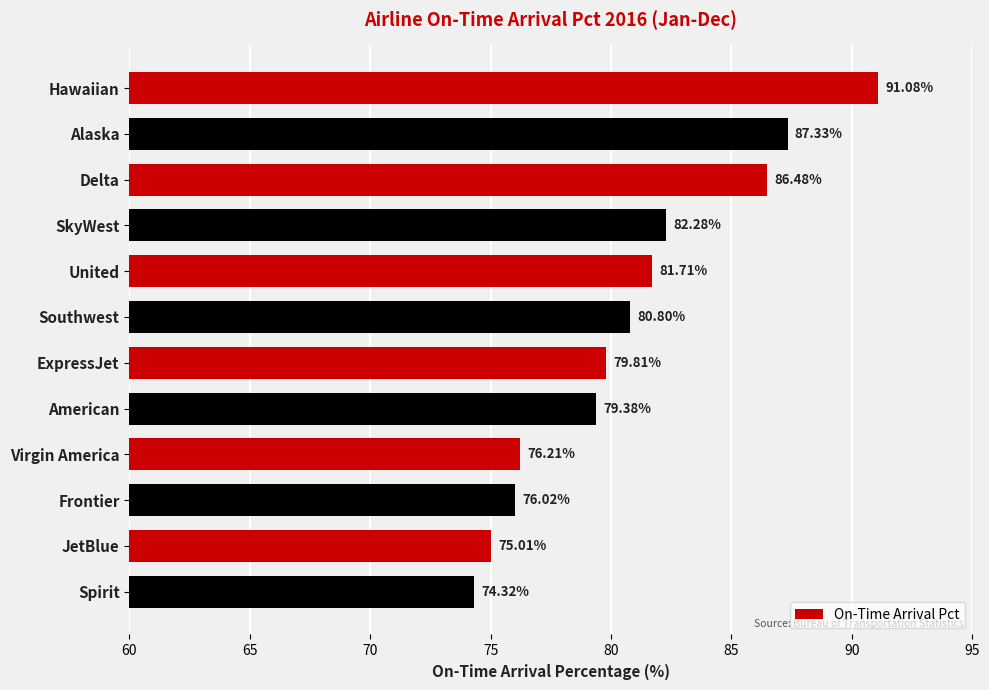

Where is the data nearest to the value 82?

SkyWest